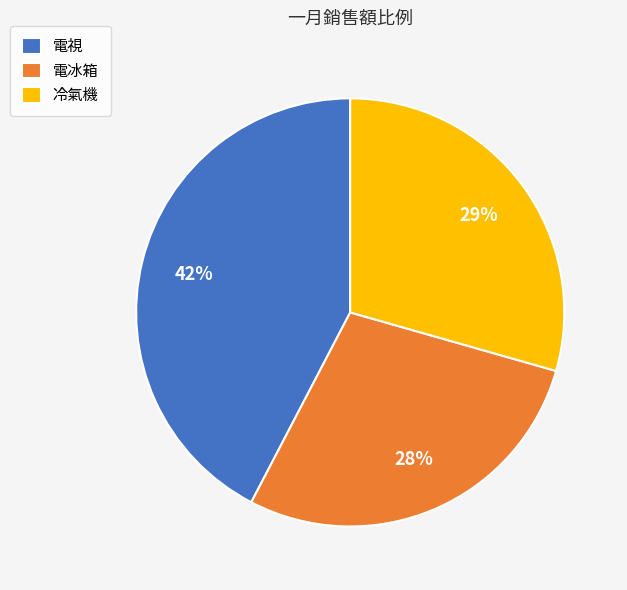

How many segments does this pie chart have?

3